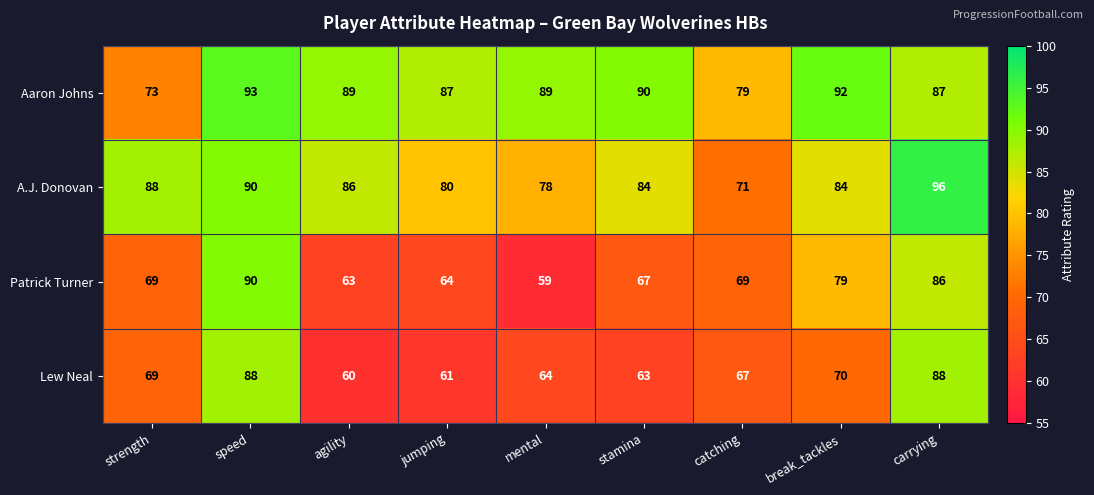

What is the average value of the Lew Neal series?

70